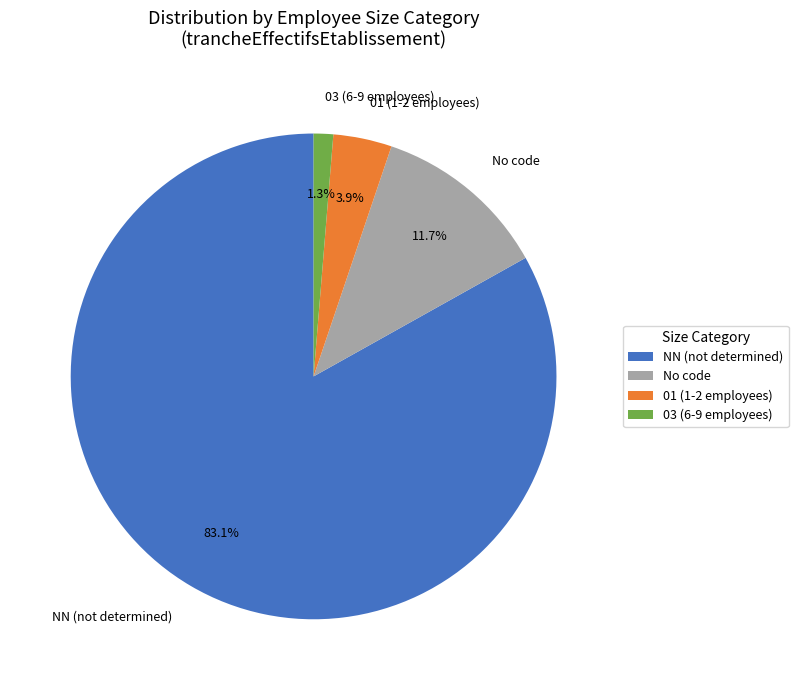

Rank the categories by value from lowest to highest.

03 (6-9 employees), 01 (1-2 employees), No code, NN (not determined)